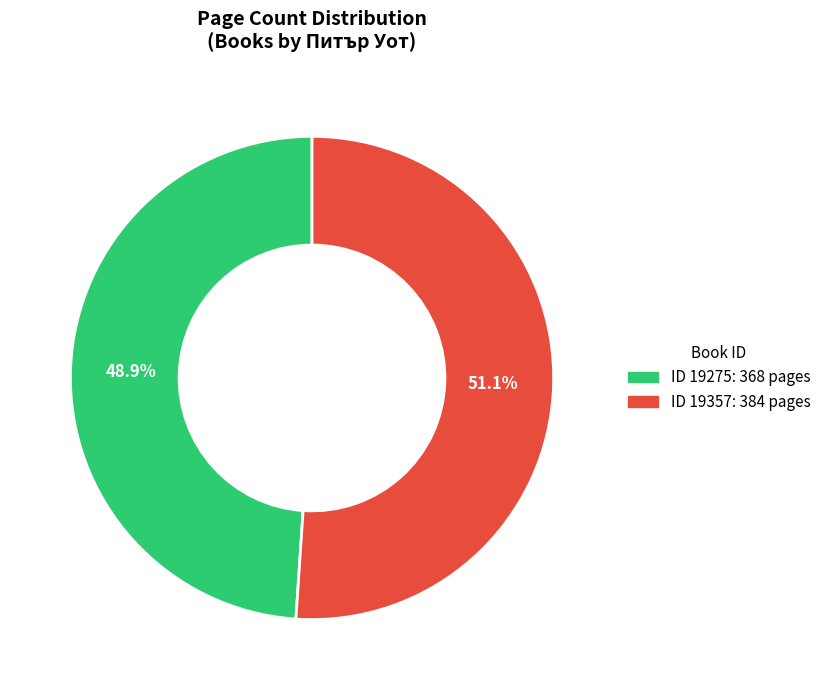

Is there a majority slice in this chart?

Yes